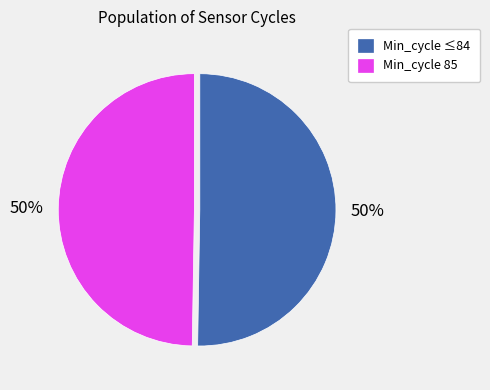

Do Min_cycle 85 and Min_cycle ≤84 together represent more than half of the pie?

Yes